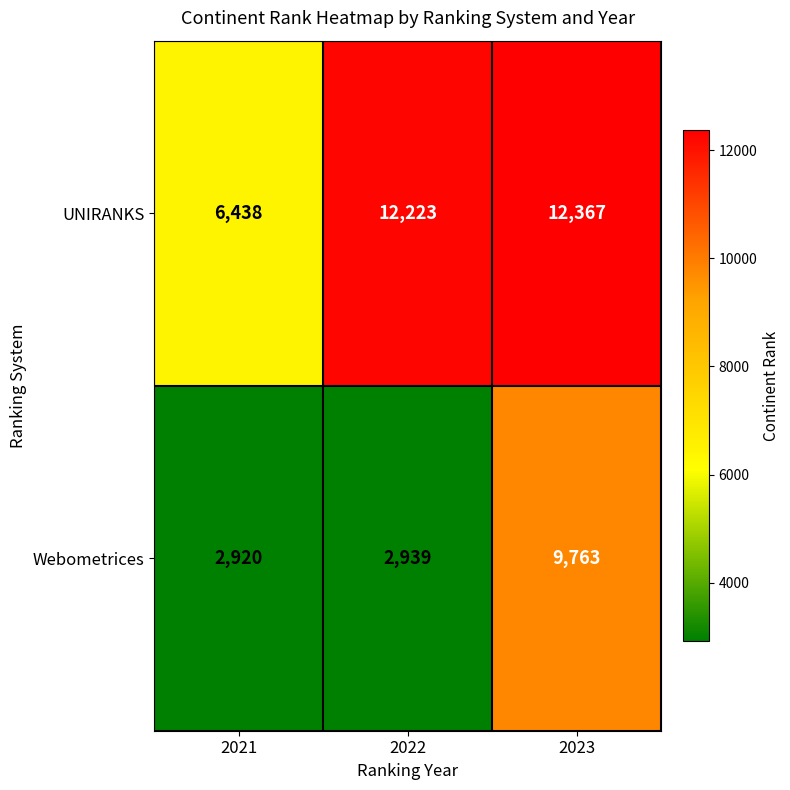

What is the sum of all UNIRANKS values?

31028